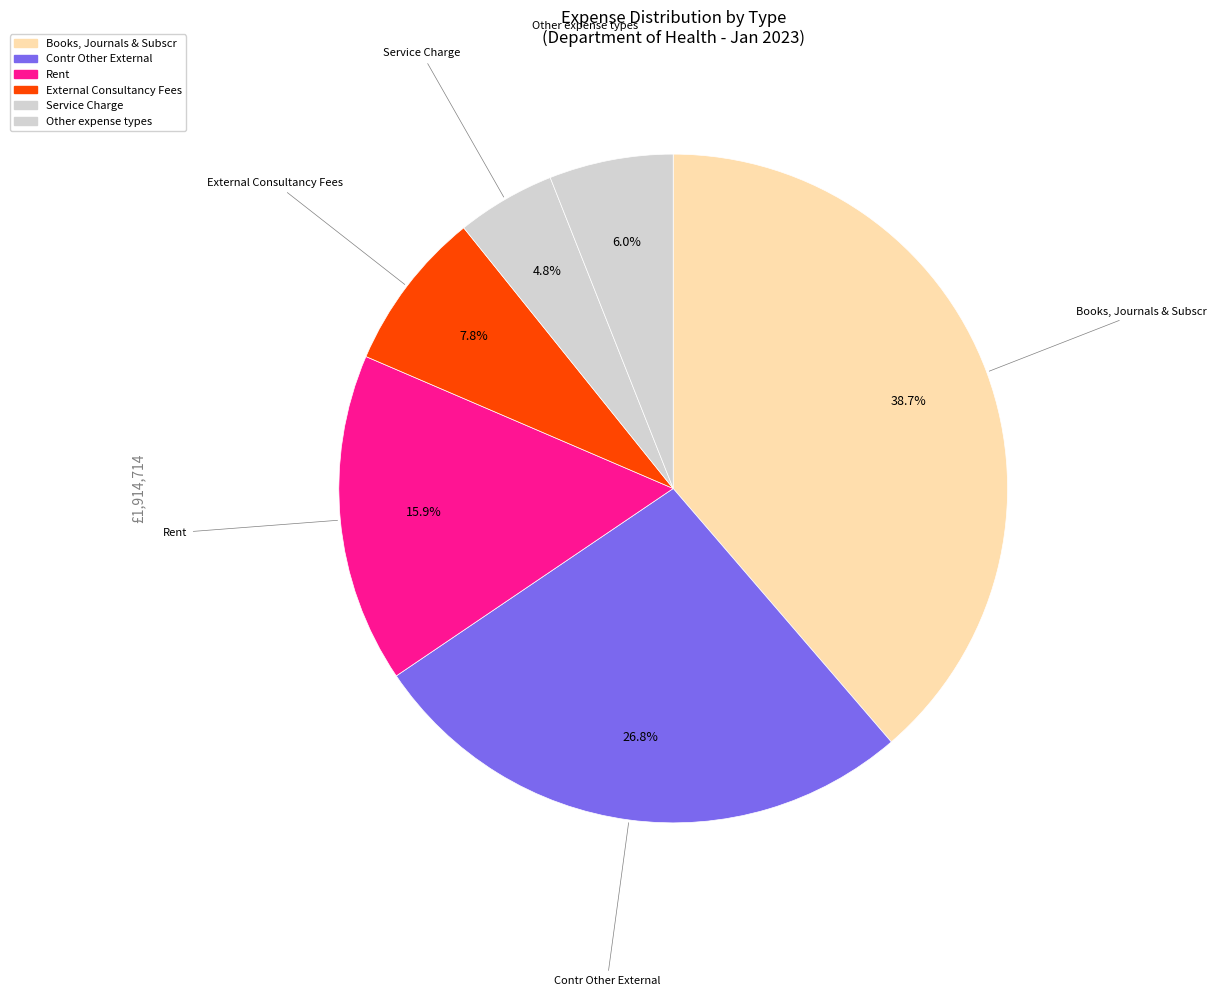

Count the number of slices in the pie.

6